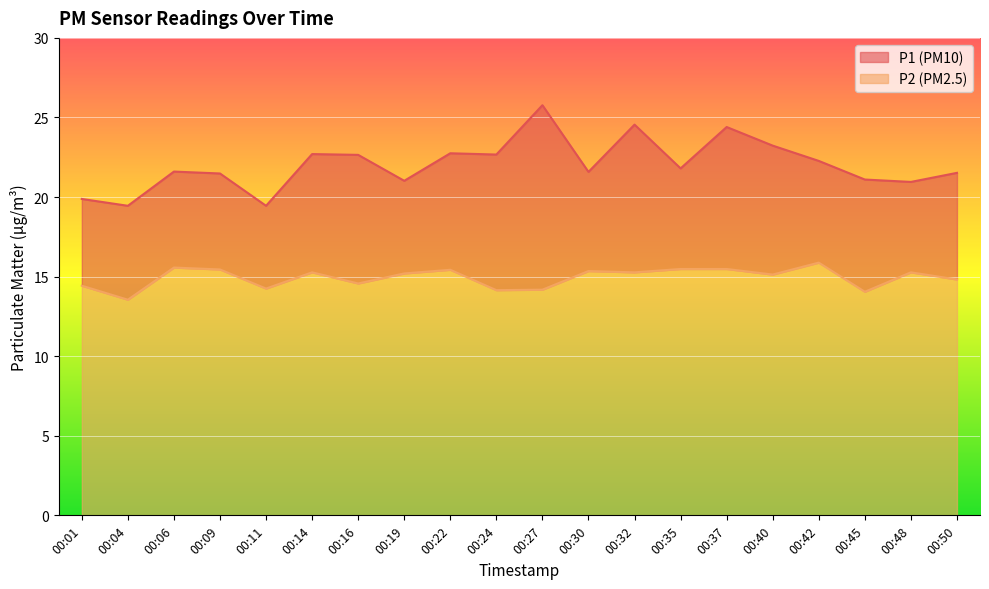

What is the sum of all P2 values?

298.8